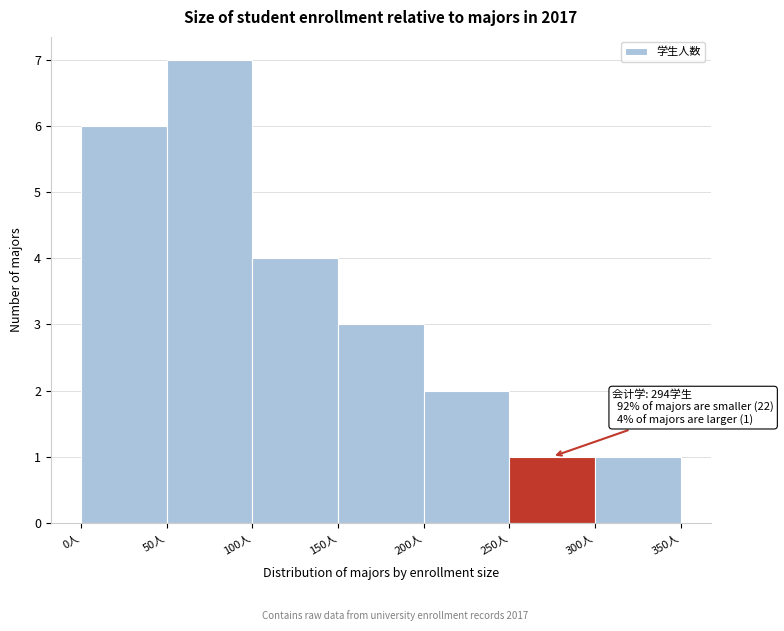

Which range on the x-axis has the tallest bar?

50 to 100